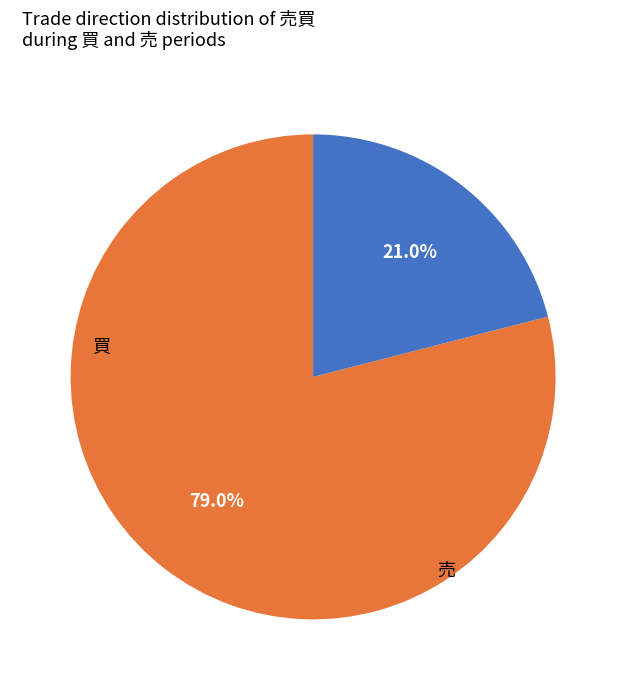

Which slice is the largest?

買